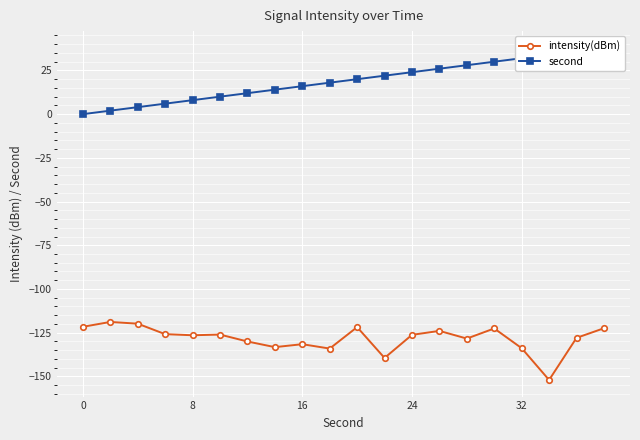

What is the value of the second point at the 14th from the left?

26.0